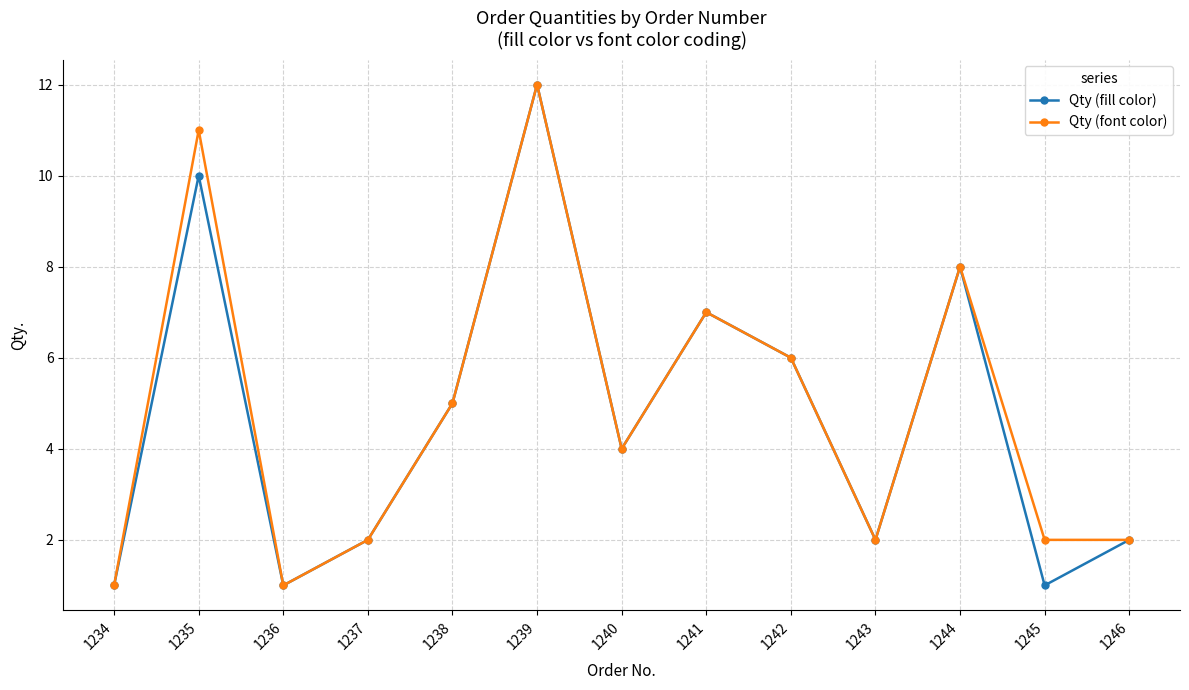

Where is Qty (font color) nearest to the value 6?

1242